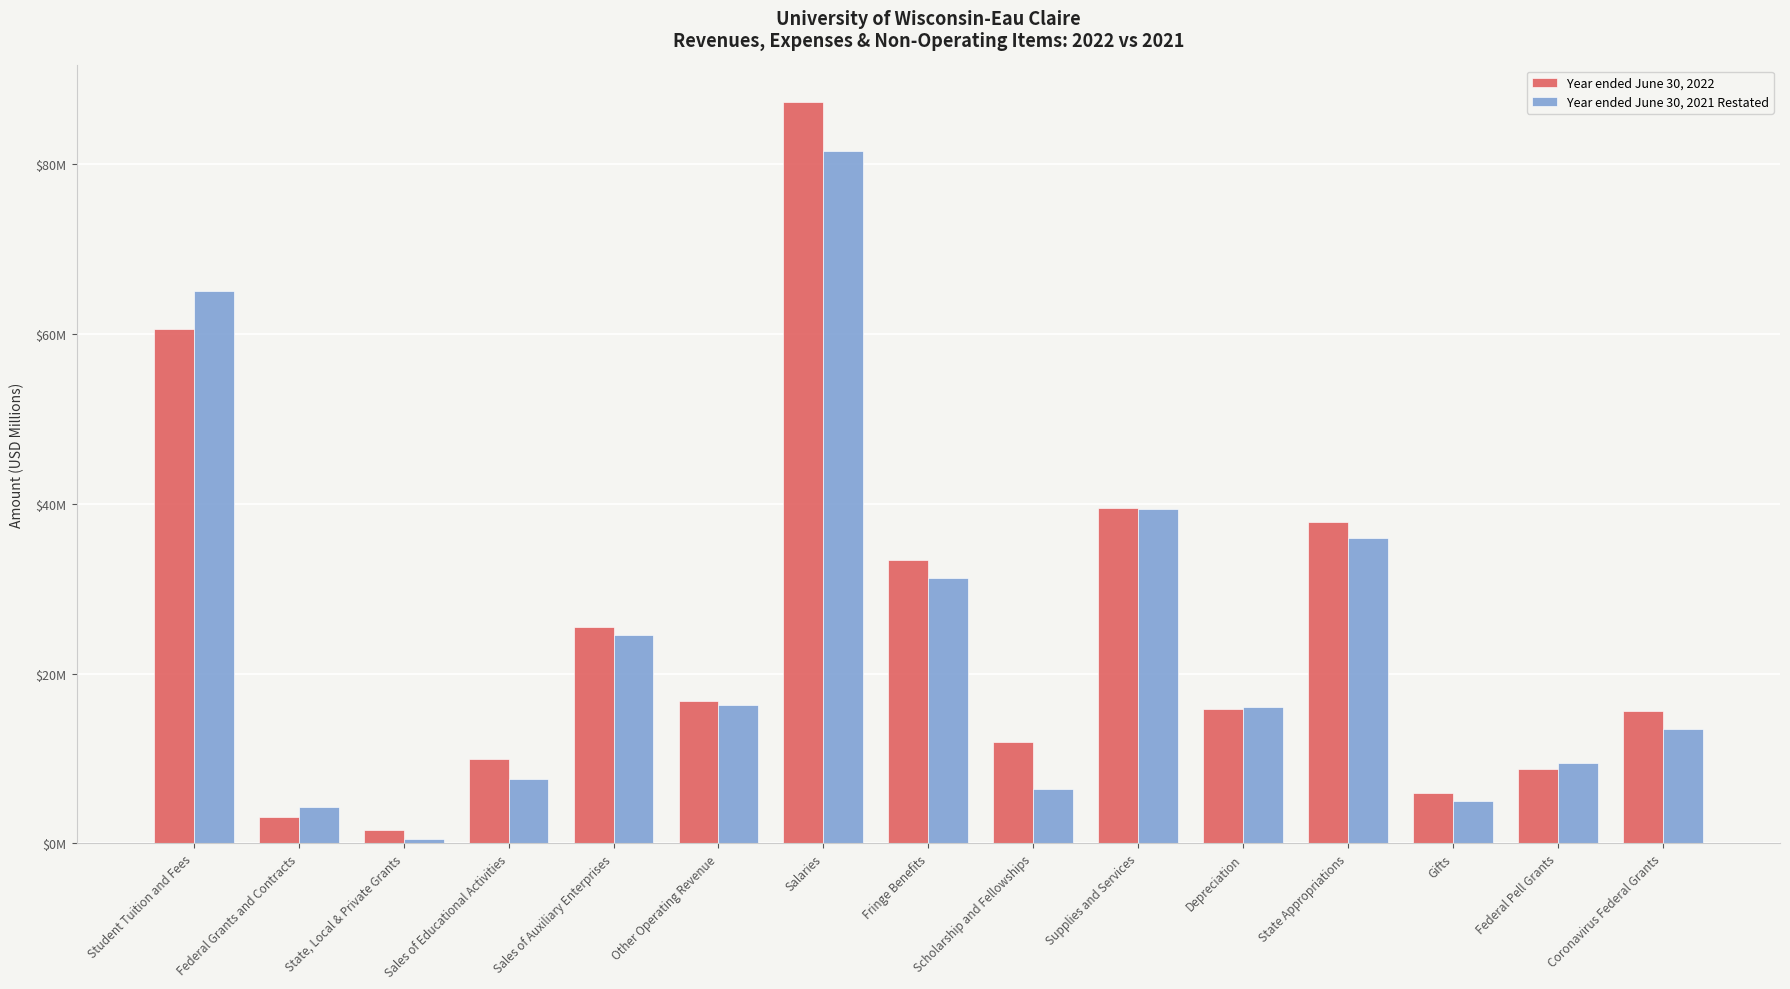

Which series has the largest range (max minus min)?

Year ended June 30, 2022